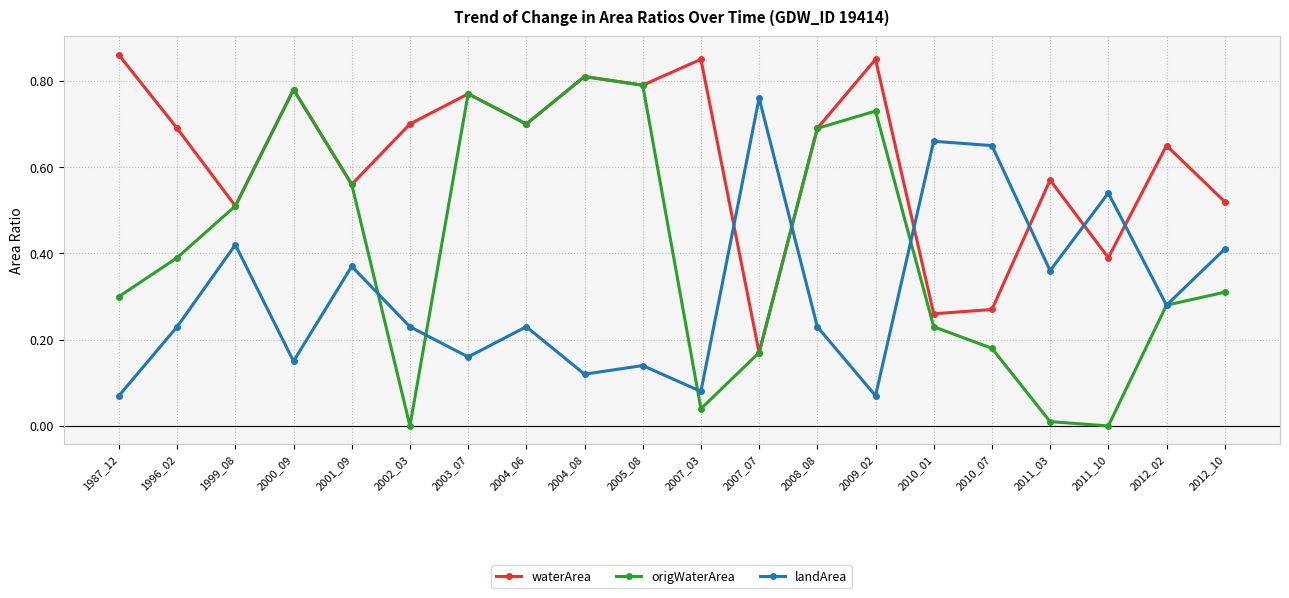

Rank the series by their maximum value, from highest to lowest.

waterArea, origWaterArea, landArea